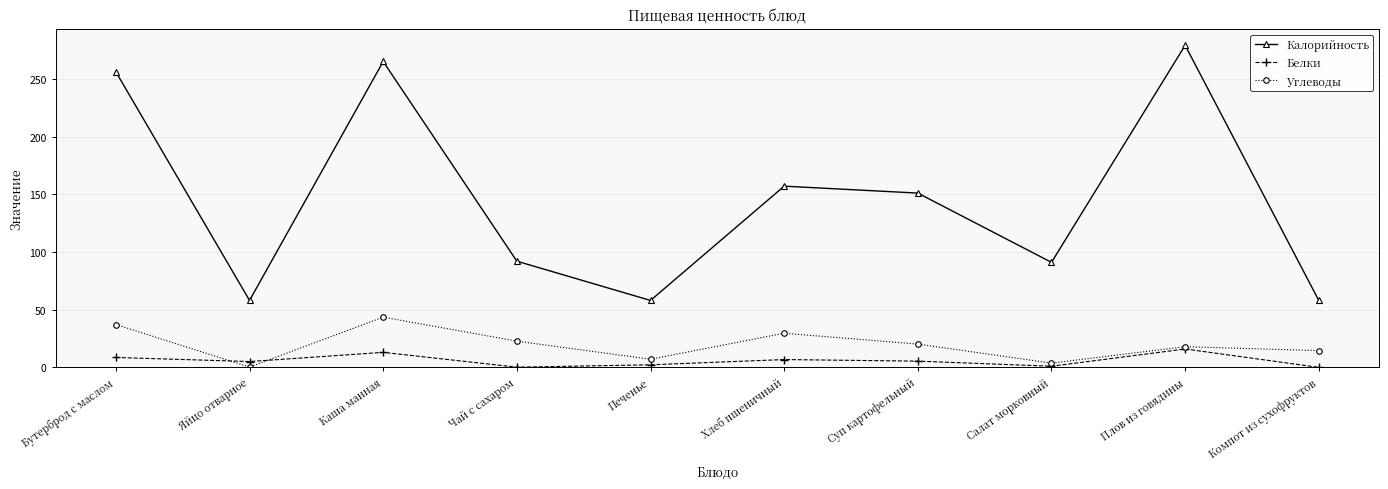

At how many categories does at least one series exceed 123?

5